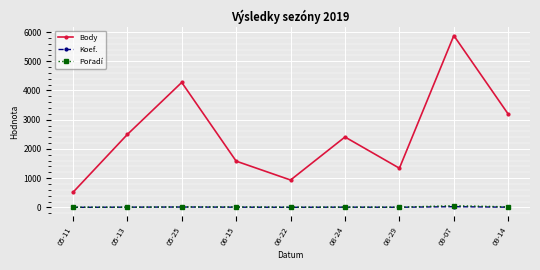

True or false: Body and Koef. cross at least once.

False